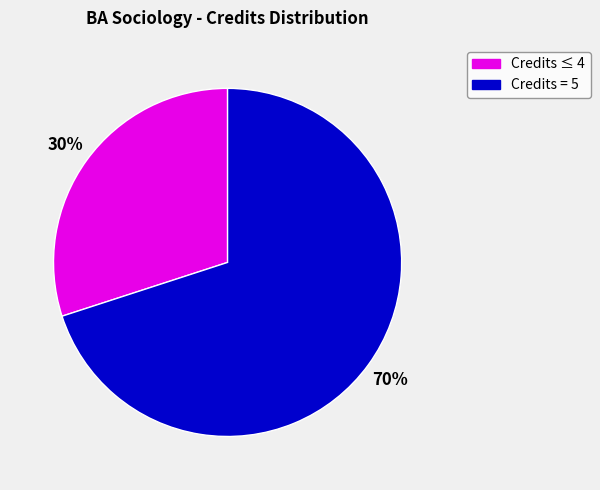

To the nearest percent, what is the difference between the largest and smallest slice percentages?

40%